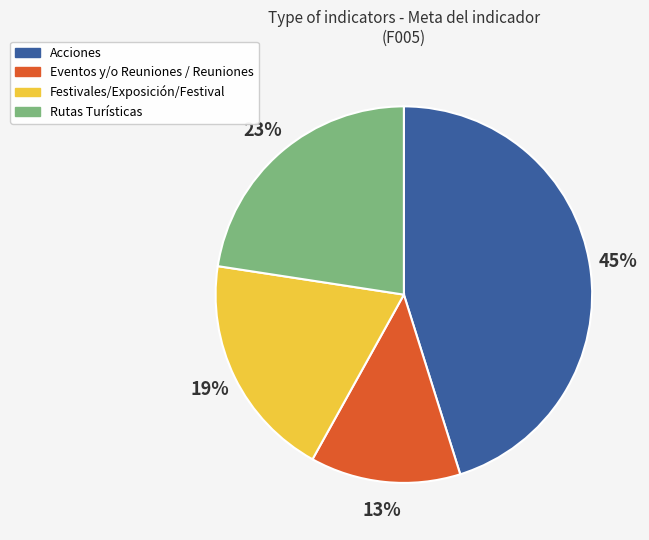

Is there a majority slice in this chart?

No